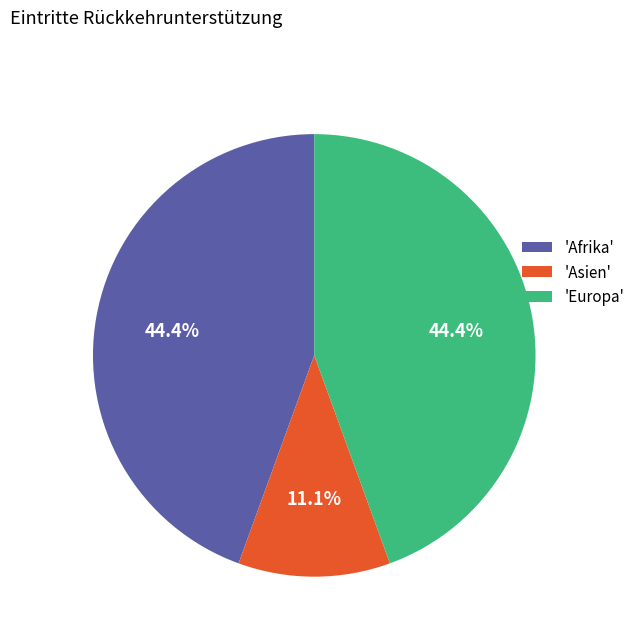

What portion of the pie excludes 'Europa'?

55.6%